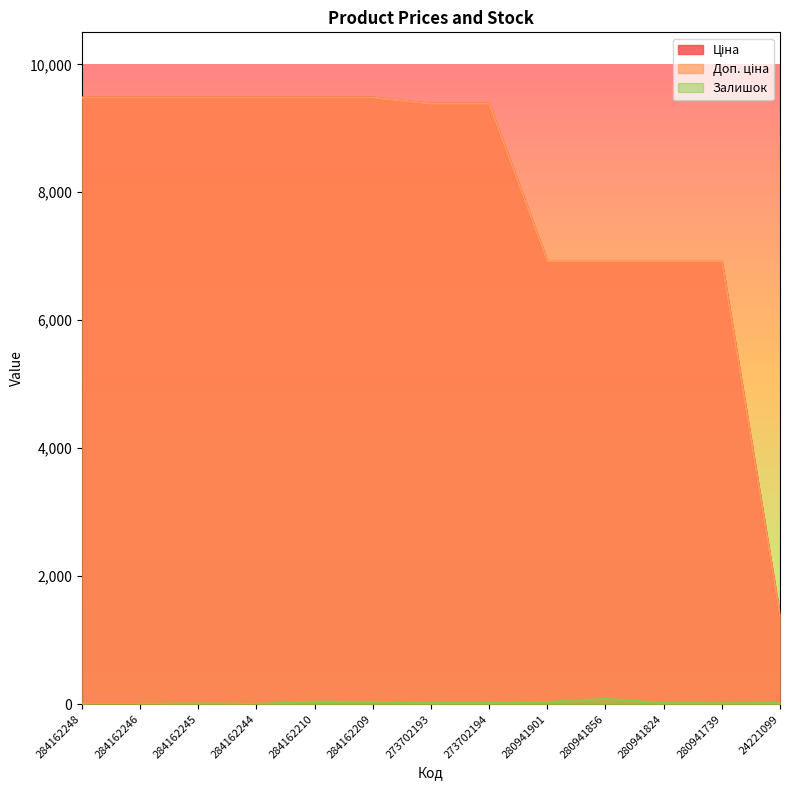

True or false: Ціна has more than 2 points higher than both neighbors.

False